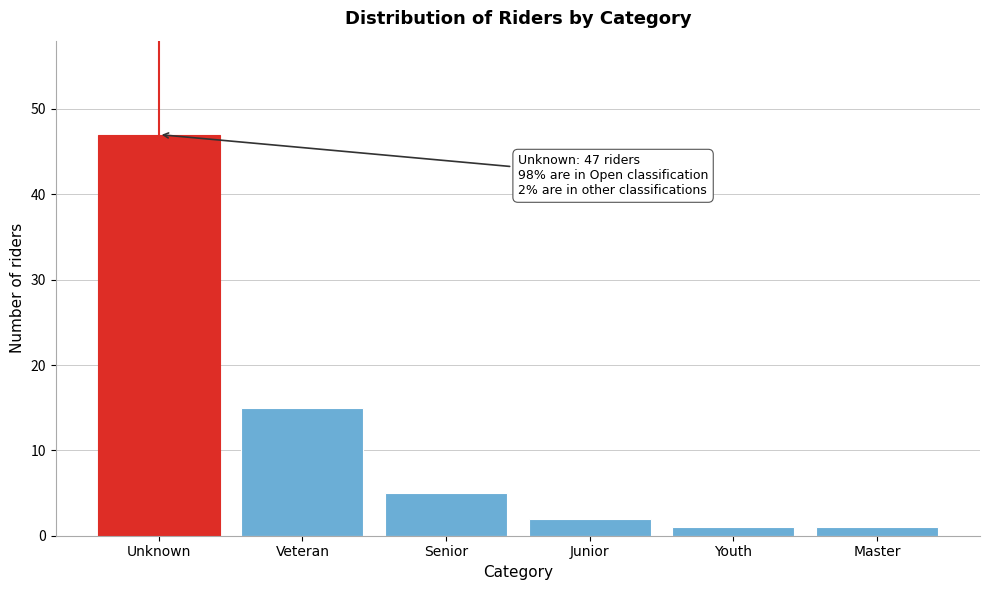

Reading left to right, transcribe all the data shown in this chart.

47	15	5	2	1	1